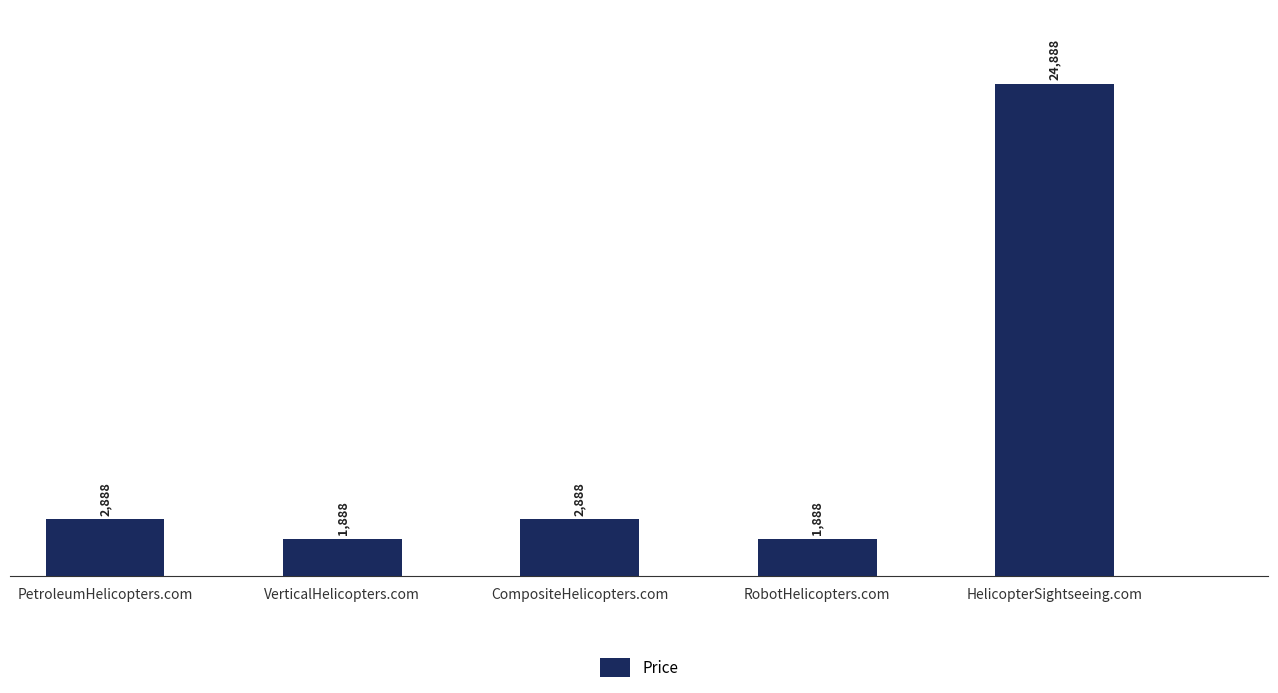

Approximately how many times larger is the value at VerticalHelicopters.com compared to RobotHelicopters.com?

1.0